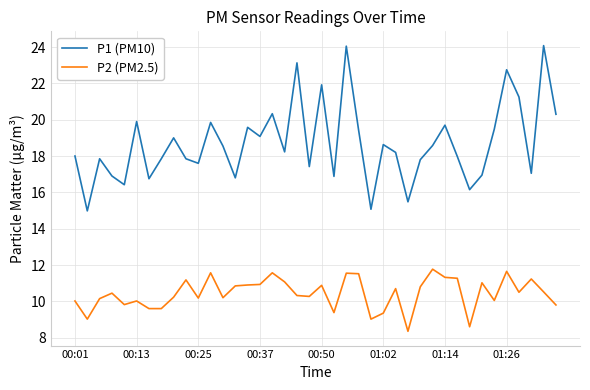

Which series has the largest total across all categories?

P1 (PM10)